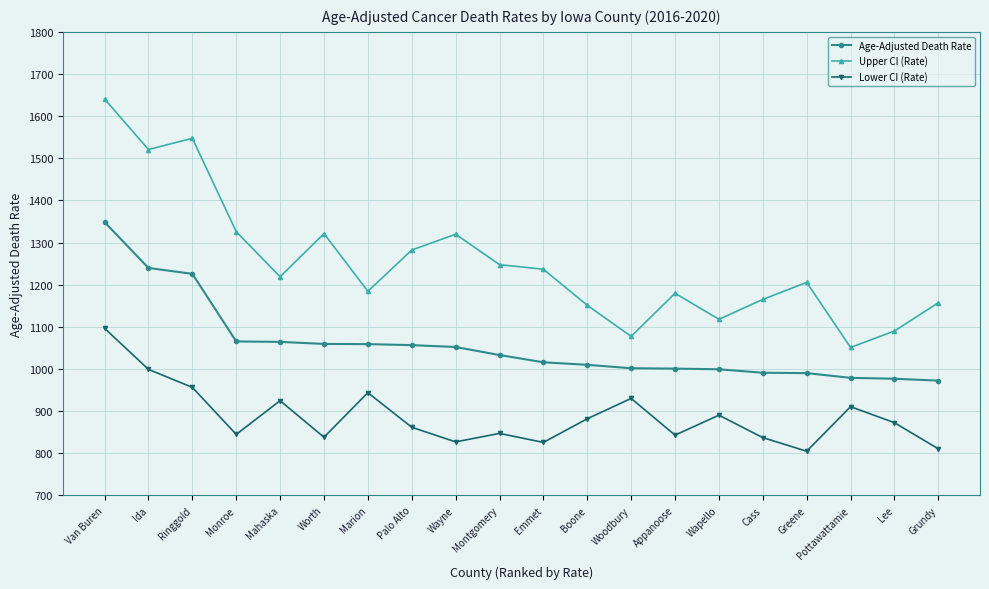

What is the total value across all series at Wayne?

3199.3